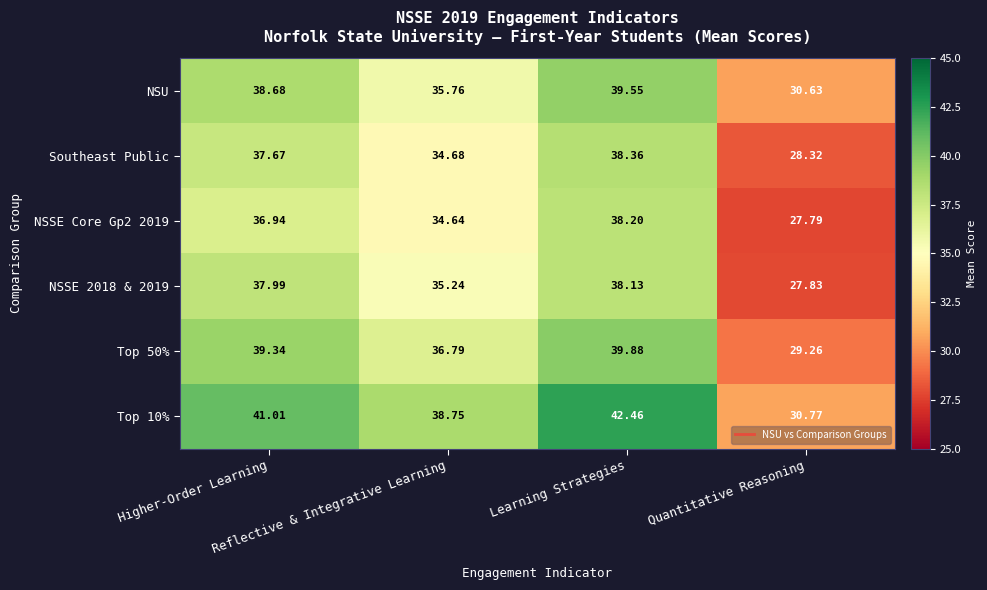

Between Reflective & Integrative Learning and Quantitative Reasoning, which series saw the biggest shift?

Top 10%